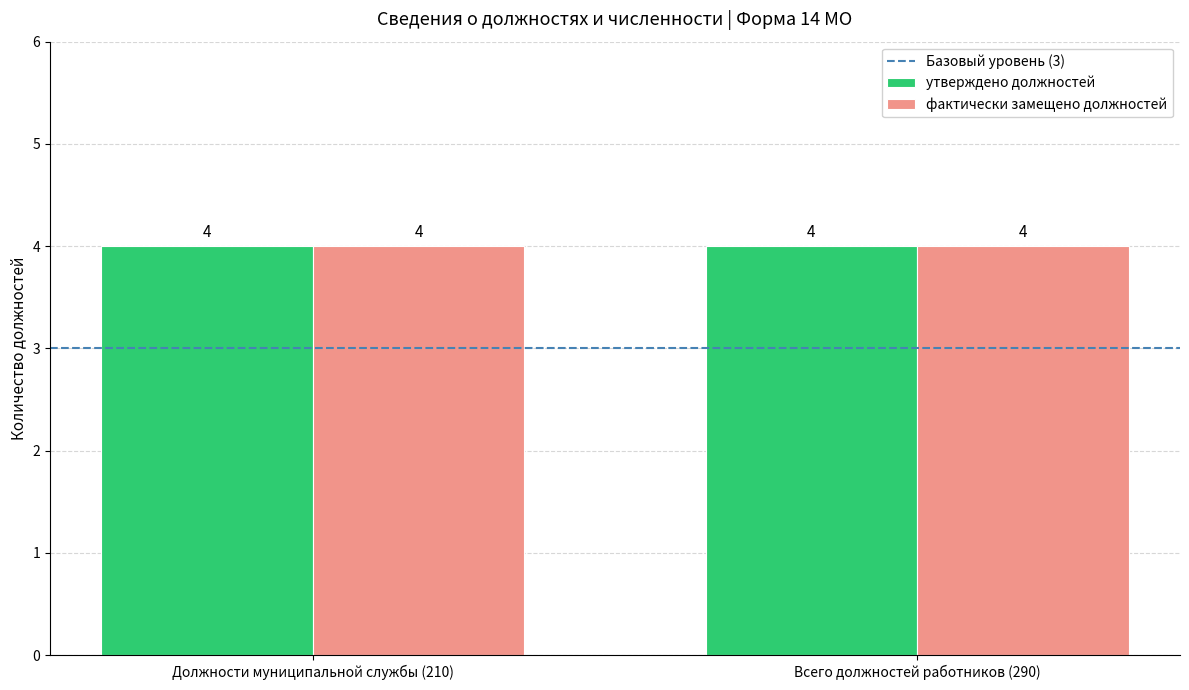

The value of утверждено должностей at Всего должностей работников (290) is 4. True or false?

True